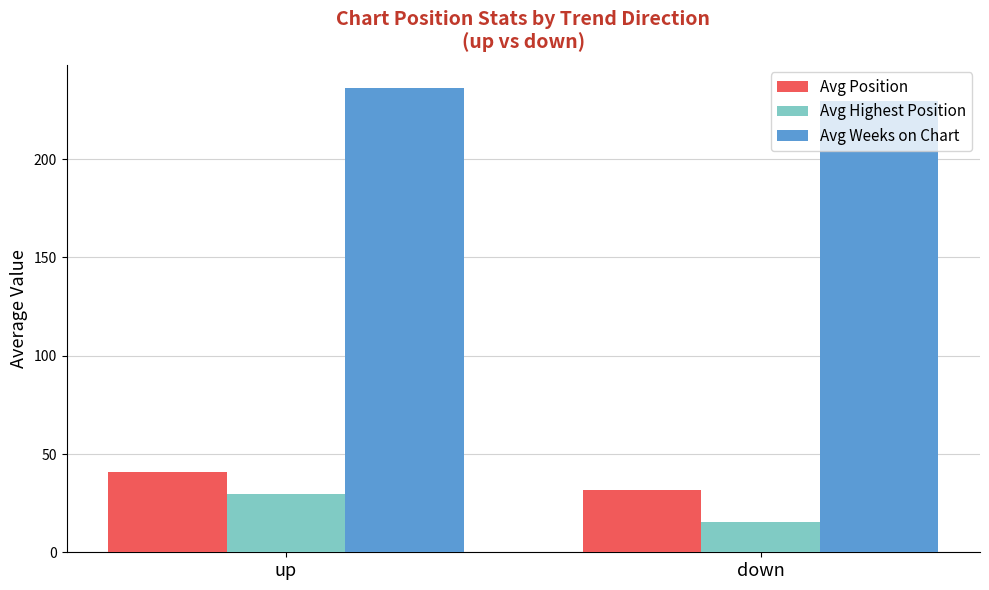

What are all the series names shown in the legend?

Avg Position, Avg Highest Position, Avg Weeks on Chart